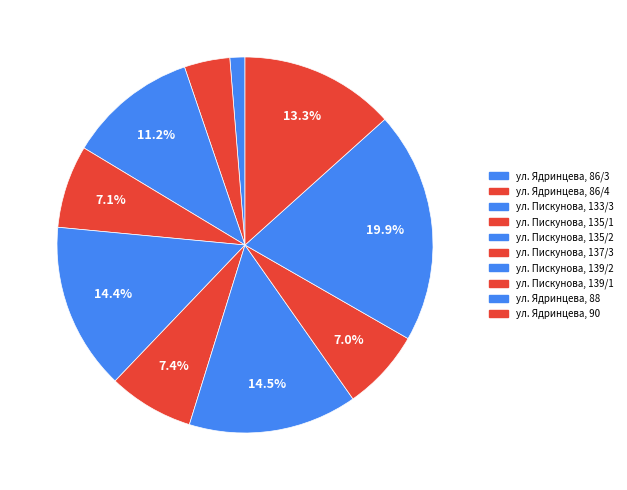

What is the smallest slice in the pie chart?

ул. Ядринцева, 86/3